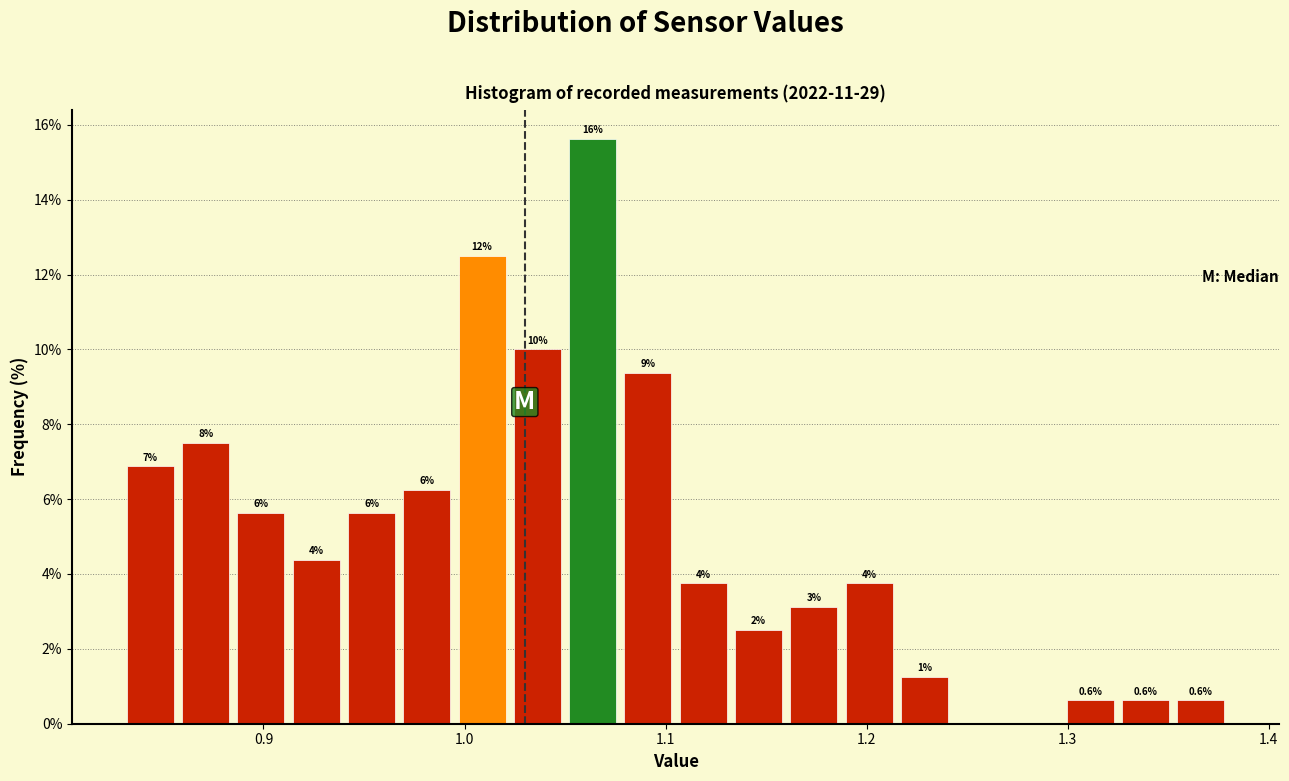

Read against the x-axis, roughly where is the centre of the tallest bar?

1.06